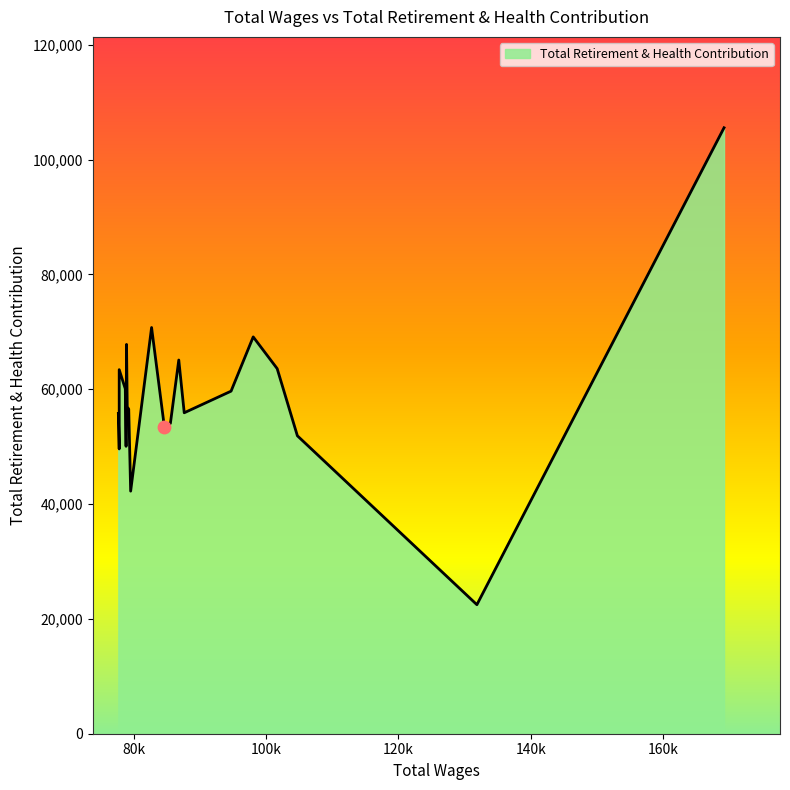

What is the change in value from 85526.0 to 79517.0?

-11808